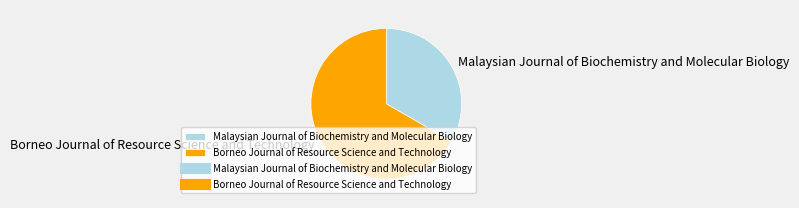

Combined, do Borneo Journal of Resource Science and Technology and Malaysian Journal of Biochemistry and Molecular Biology account for over 50%?

Yes